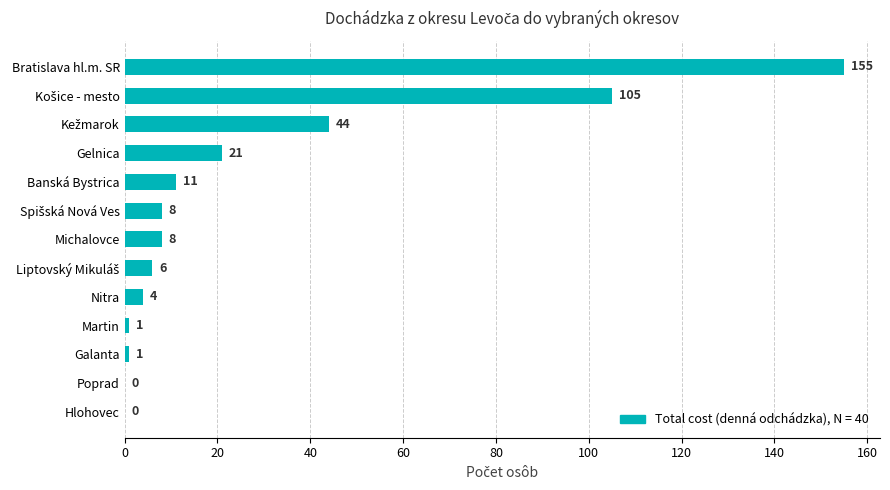

What is the sum of all values?

364